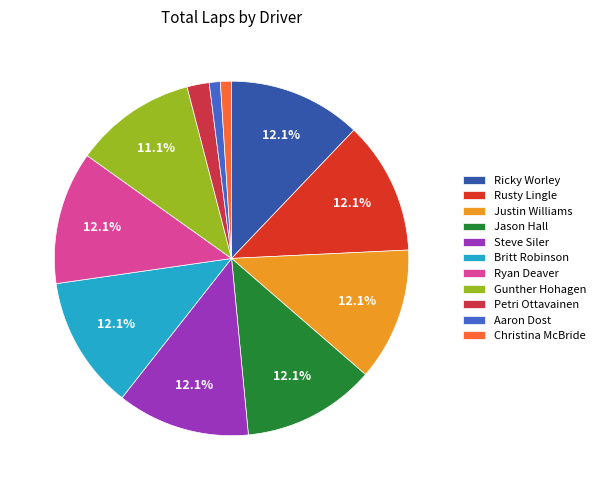

How many segments does this pie chart have?

11